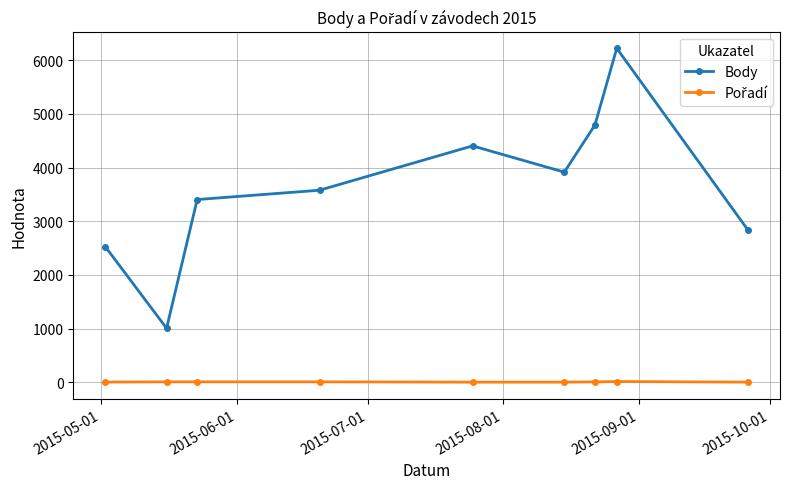

What is the highest value of the Body series?

6222